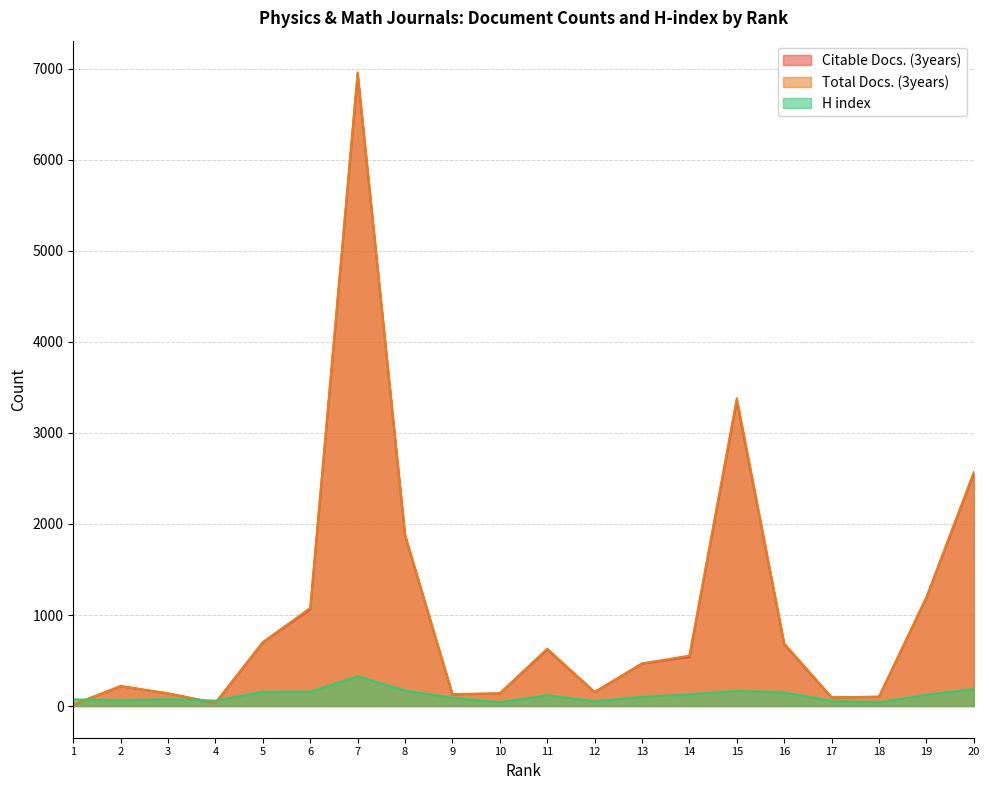

How many values in the Total Docs. (3years) series are below 554?

10